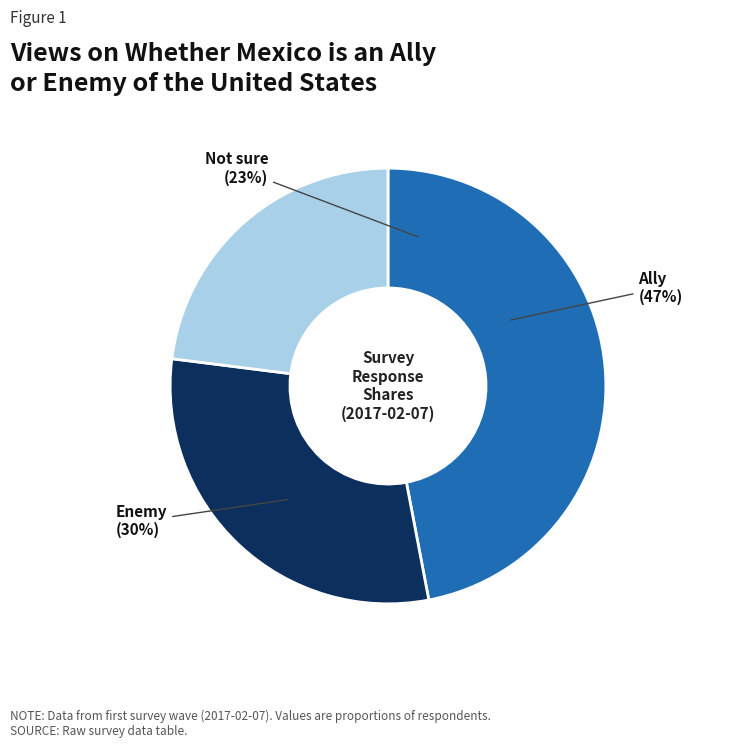

What portion of the pie excludes Not sure?

77.0%